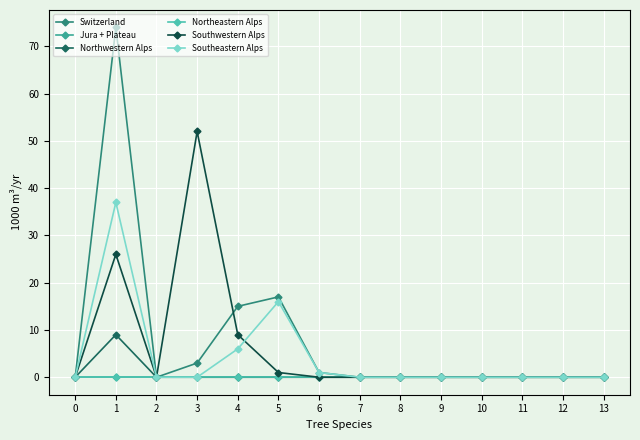

True or false: Switzerland and Southeastern Alps intersect in this chart.

False